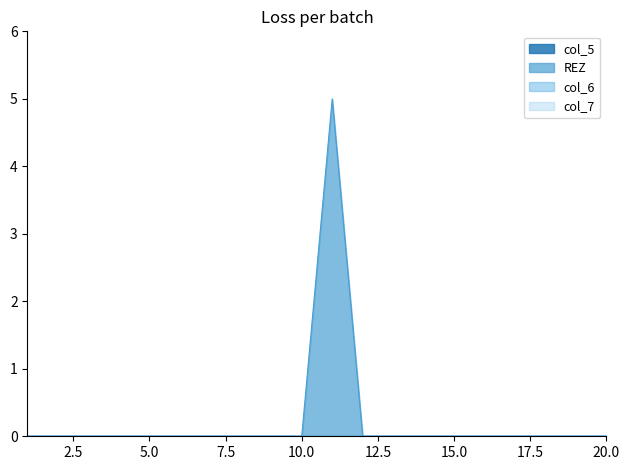

Is it true that col_5 equals 0 at 2?

True